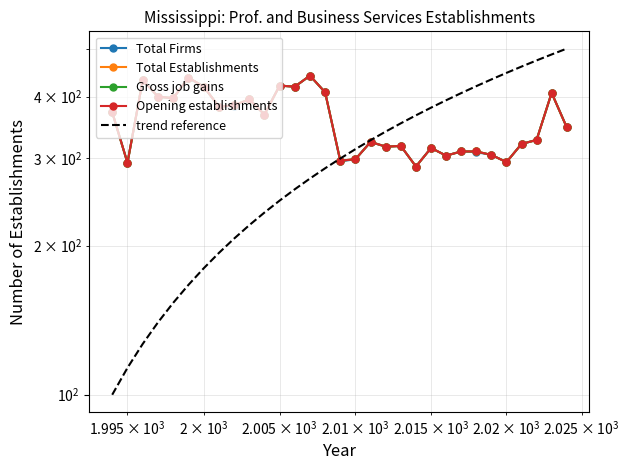

In Opening establishments, how many points are lower than both neighbors (excluding endpoints)?

10